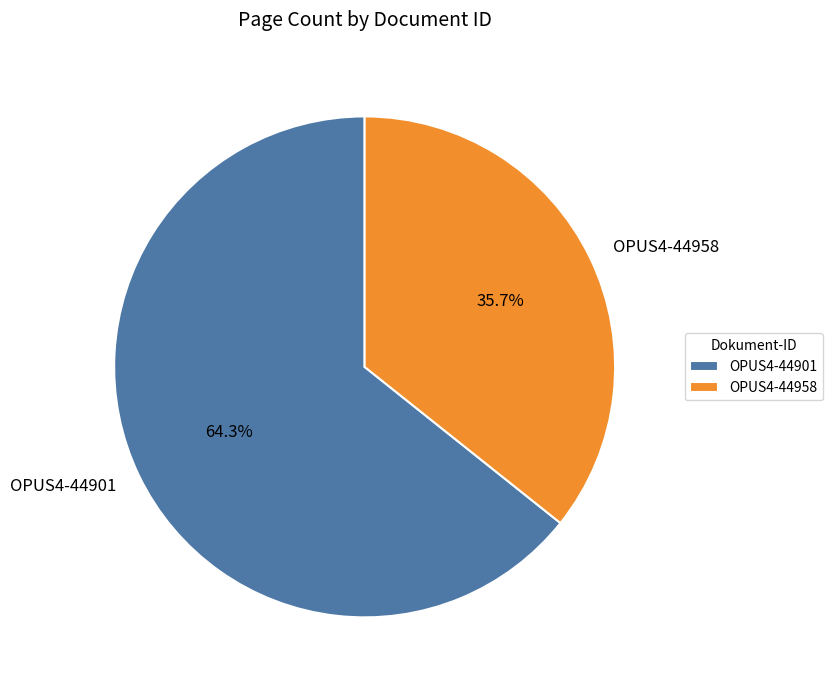

What percentage is NOT represented by OPUS4-44958?

64.3%